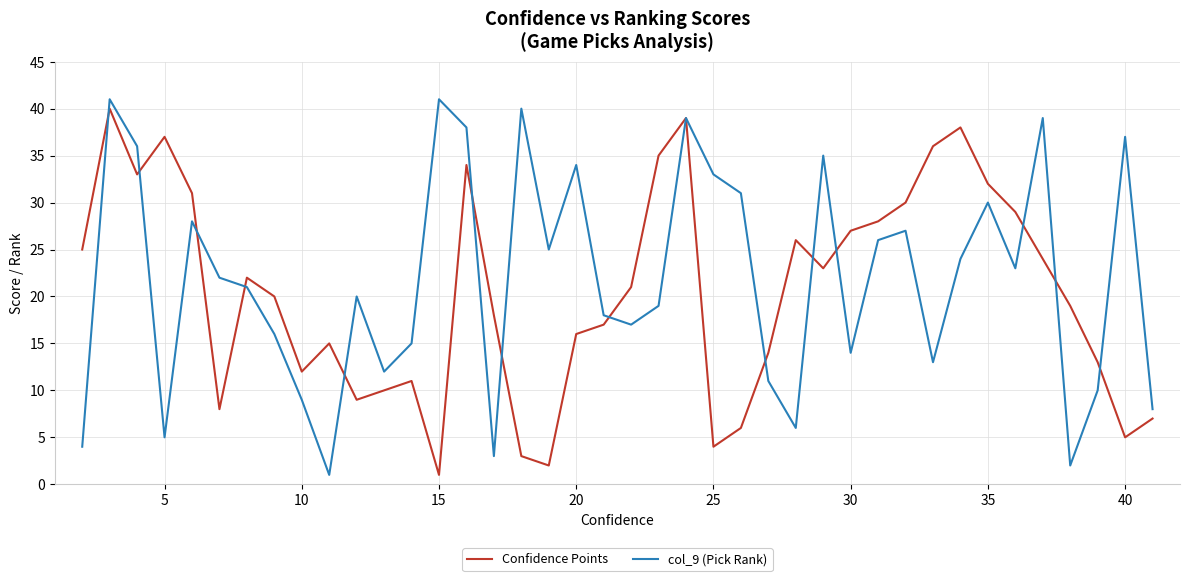

What is the highest value of the col_9 (Pick Rank) series?

41